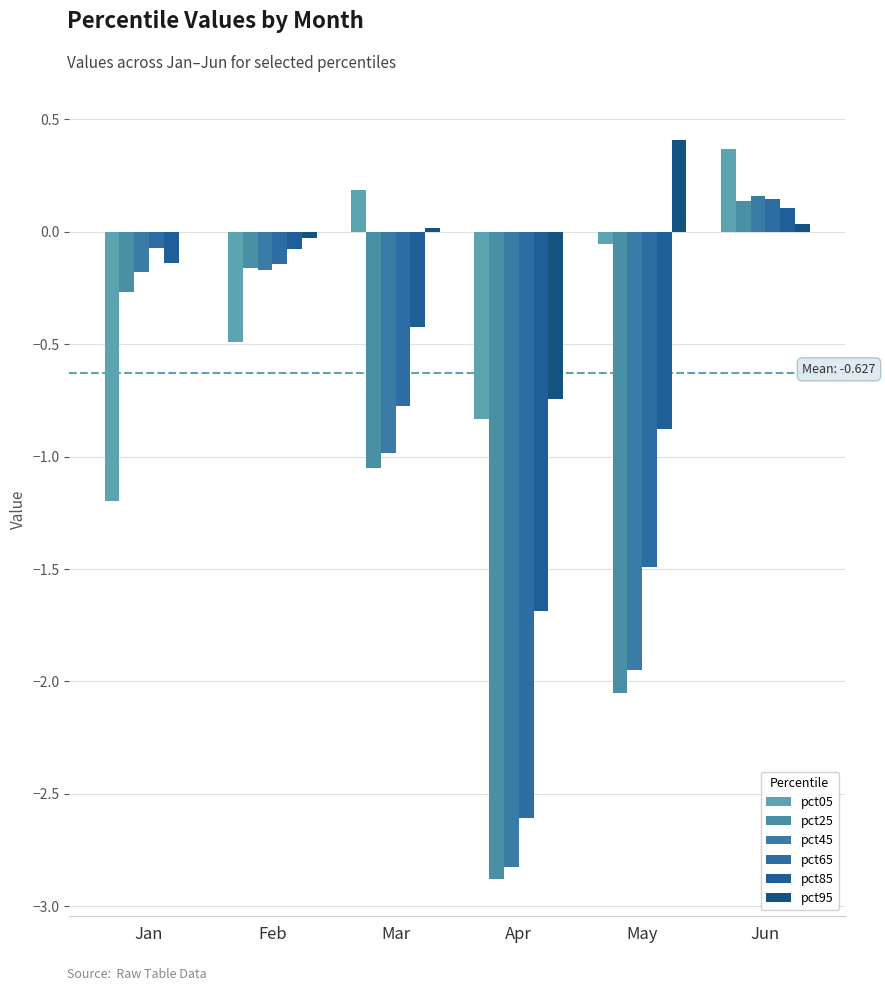

How many distinct data groups are displayed?

6